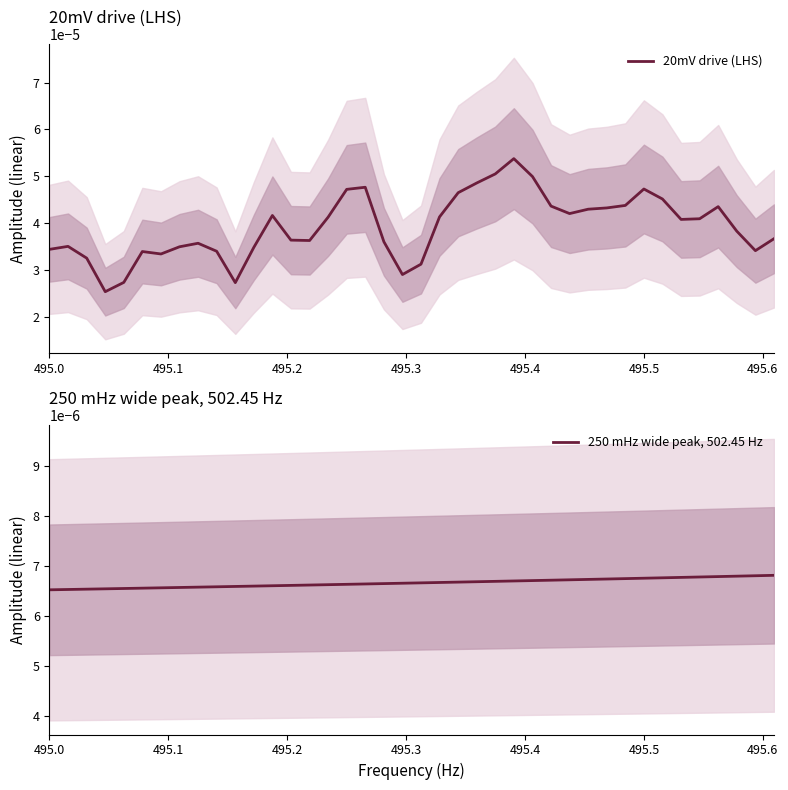

Count the 20mV drive (LHS) values in the range 0 to 1.

40